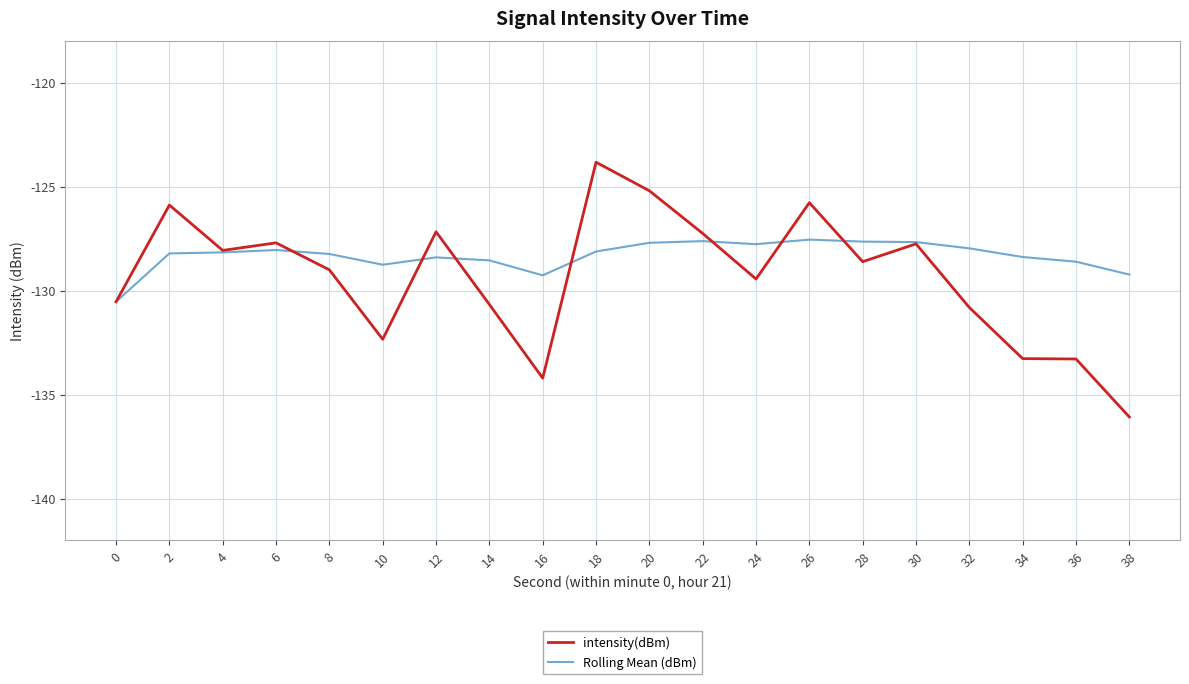

What is the maximum value for intensity(dBm)?

-123.8